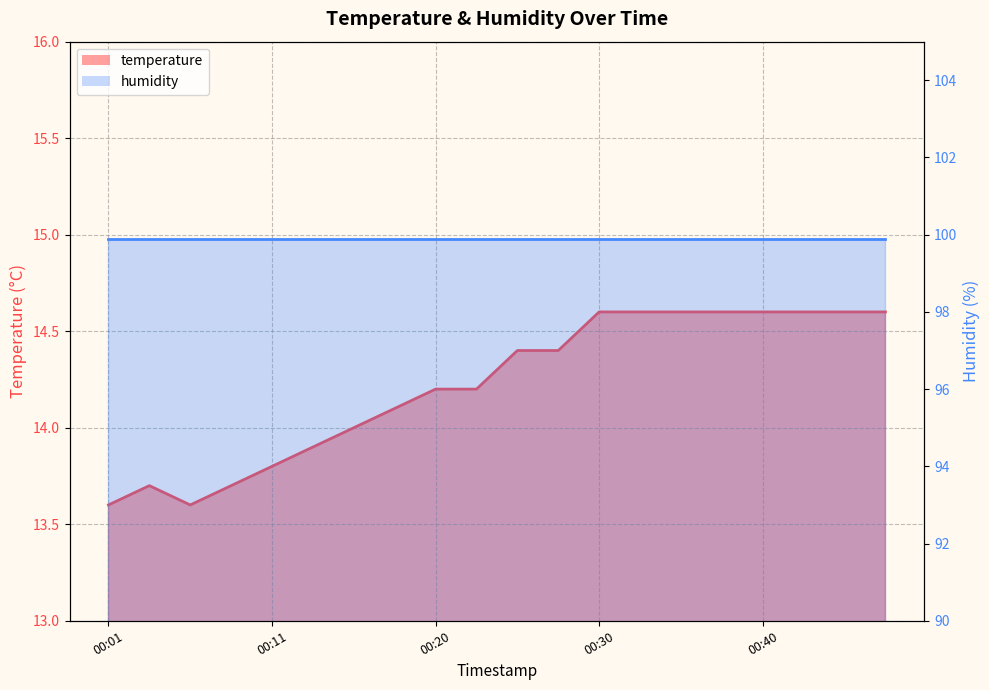

What is the value of the 18th point from the left?

14.6